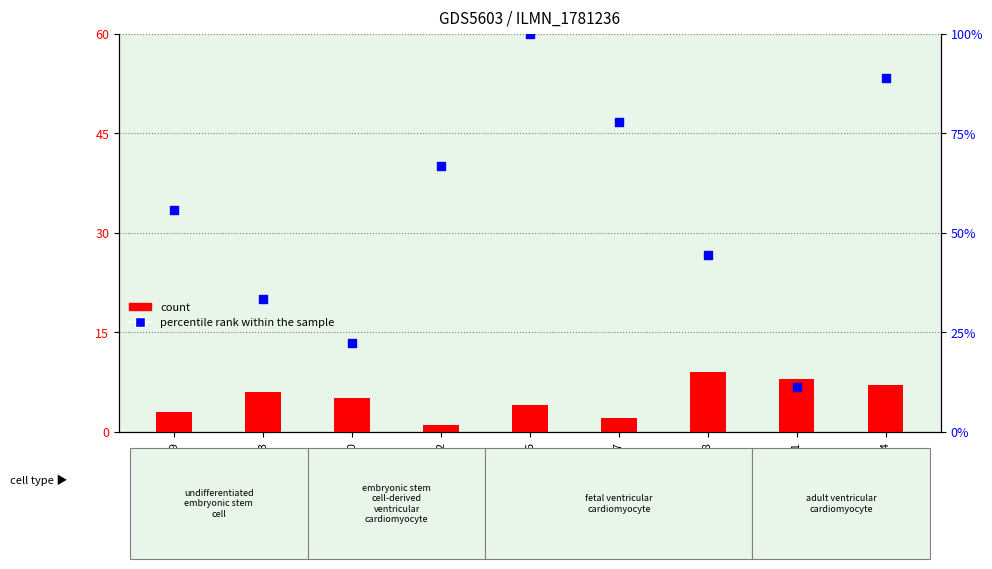

At which category is the sum across all series the highest?

GSM1226626